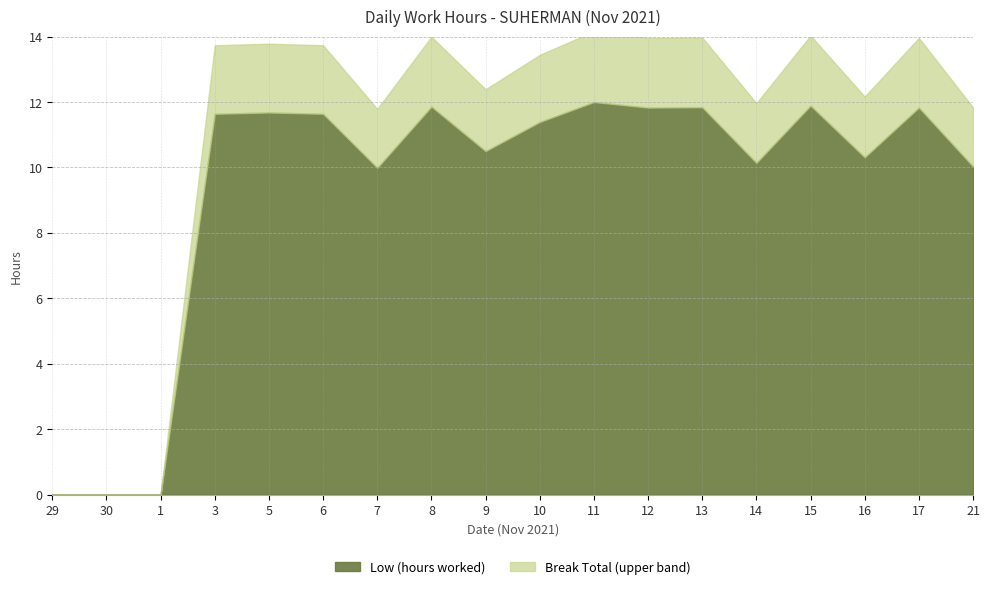

The Low (hours worked) series shows 11.7 at 5. True or false?

True